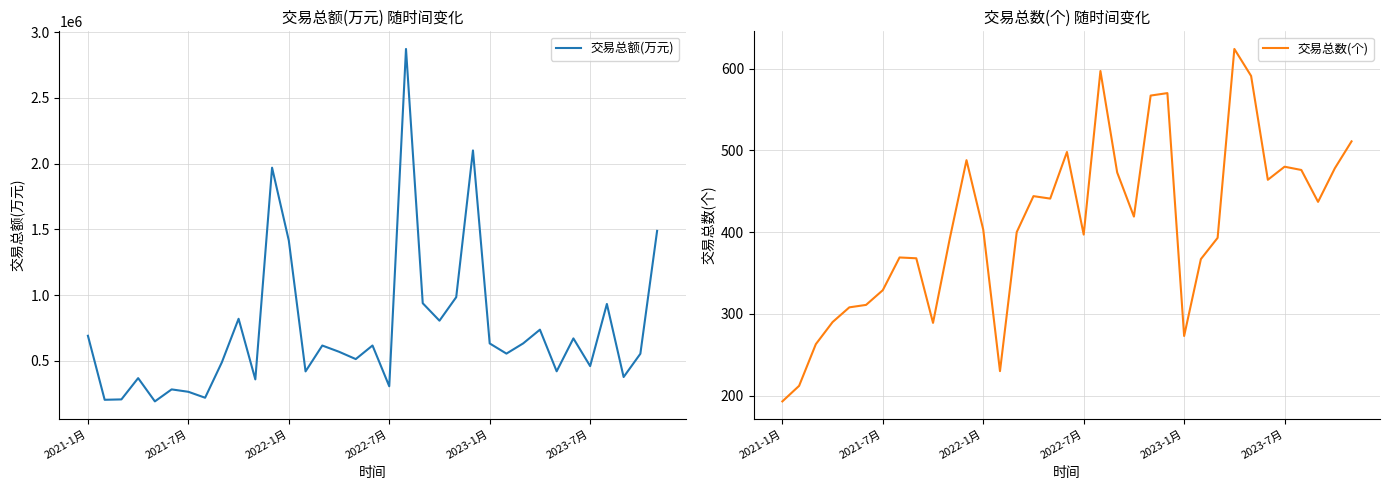

True or false: 交易总额(万元) and 交易总数(个) cross at least once.

False